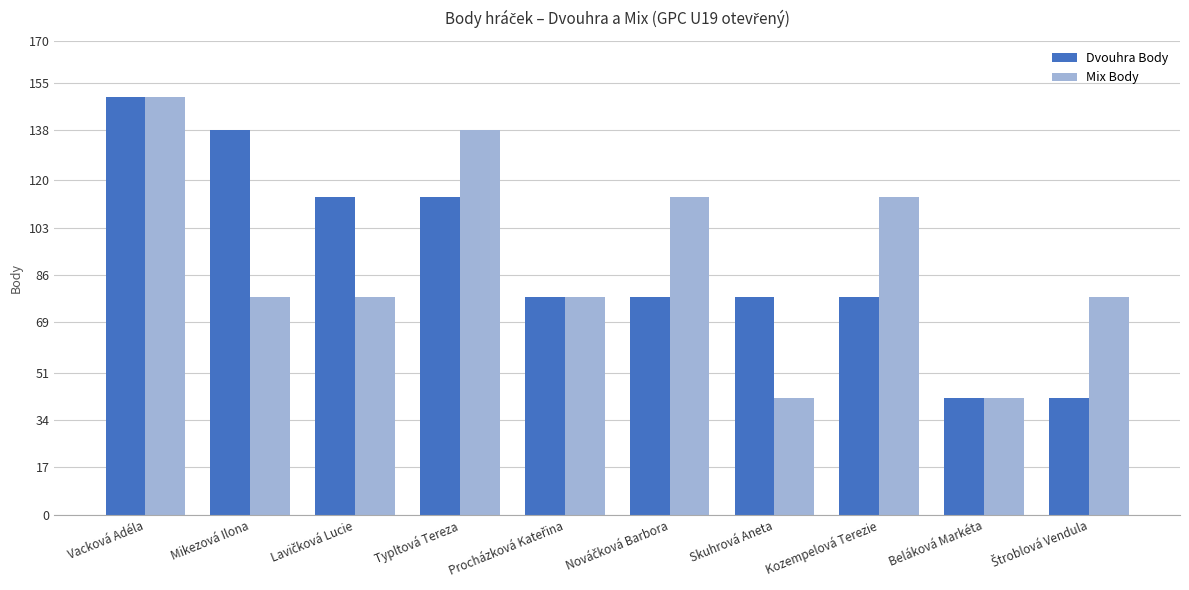

At which label does Mix Body reach its peak?

Vacková Adéla